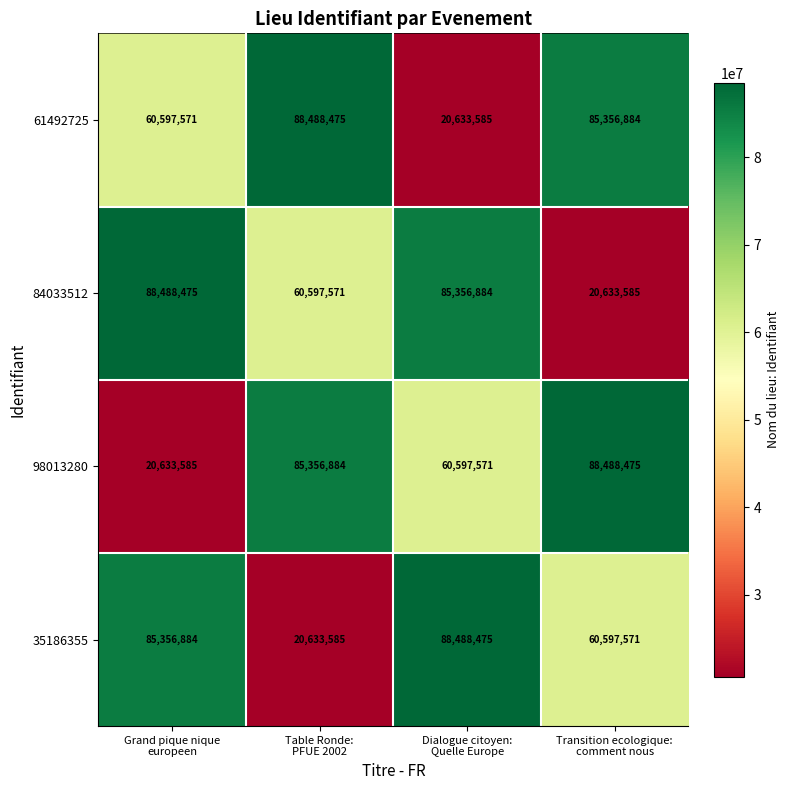

What is the difference between the second highest and second lowest values in the 35186355 series?

24759313